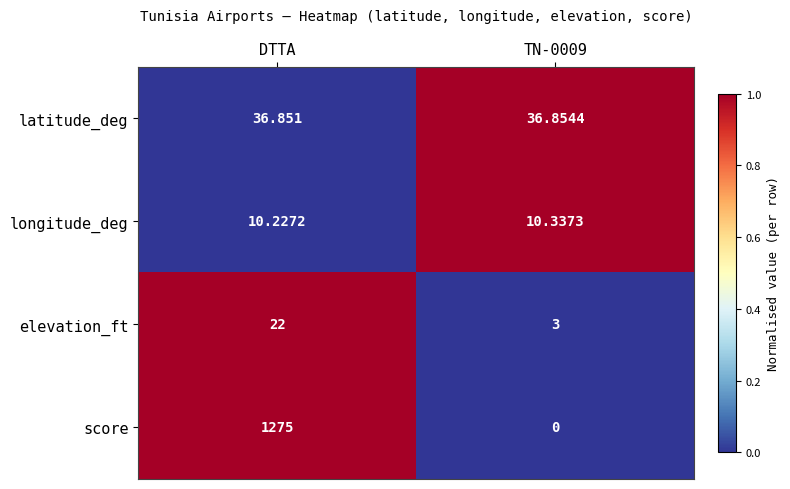

Which series has the largest range (max minus min)?

score